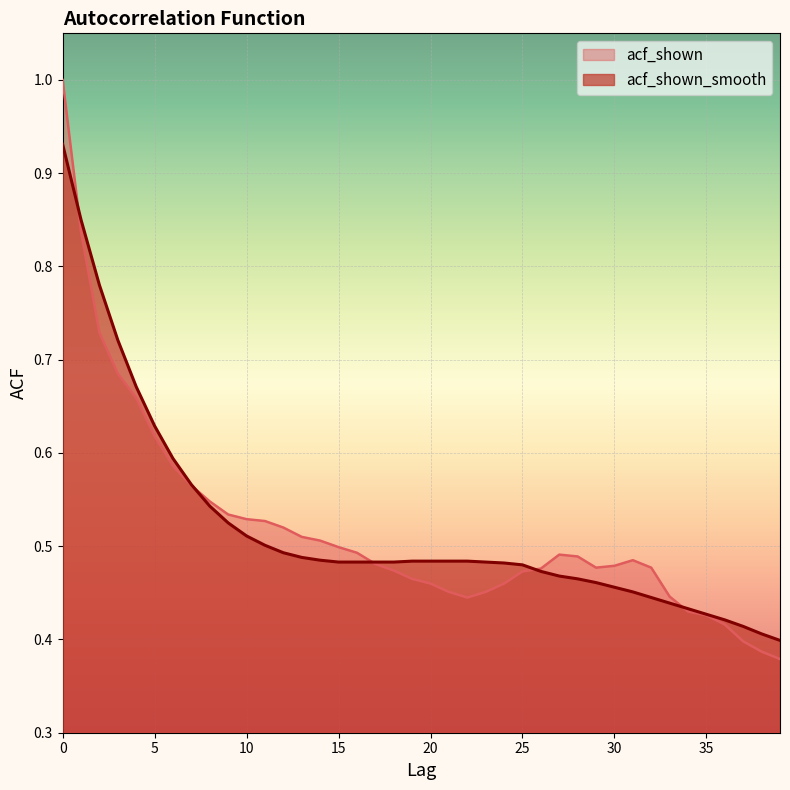

What is the difference between the maximum and minimum values in the acf_shown series?

0.6